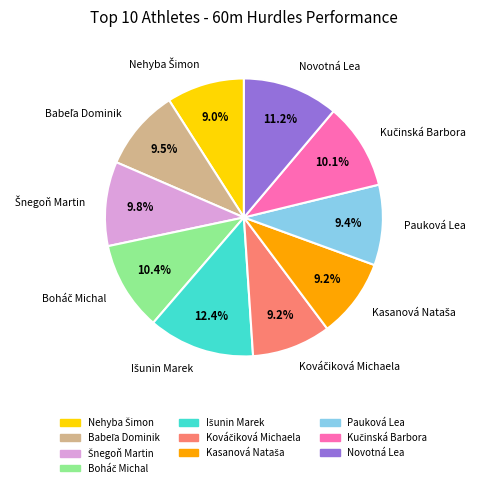

Is there a majority slice in this chart?

No